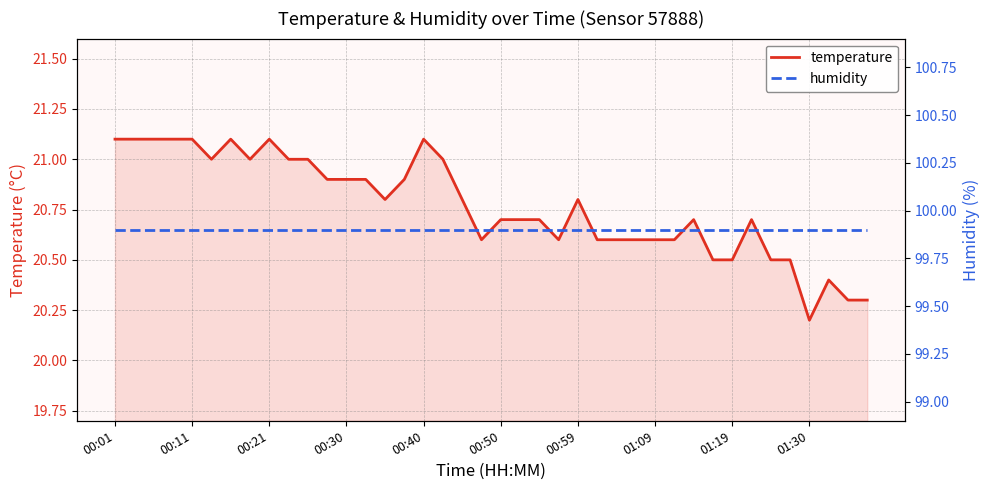

True or false: humidity and temperature cross at least once.

False